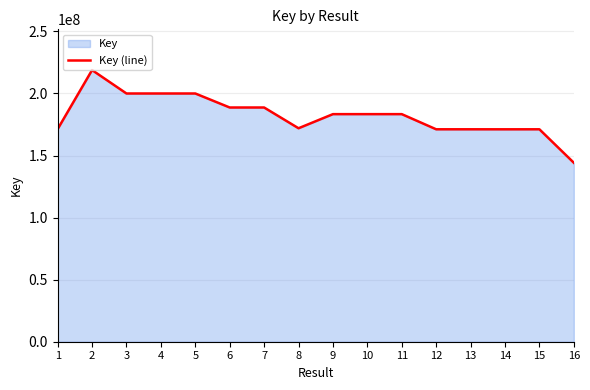

True or false: the data shows 39167824 at 15.

False